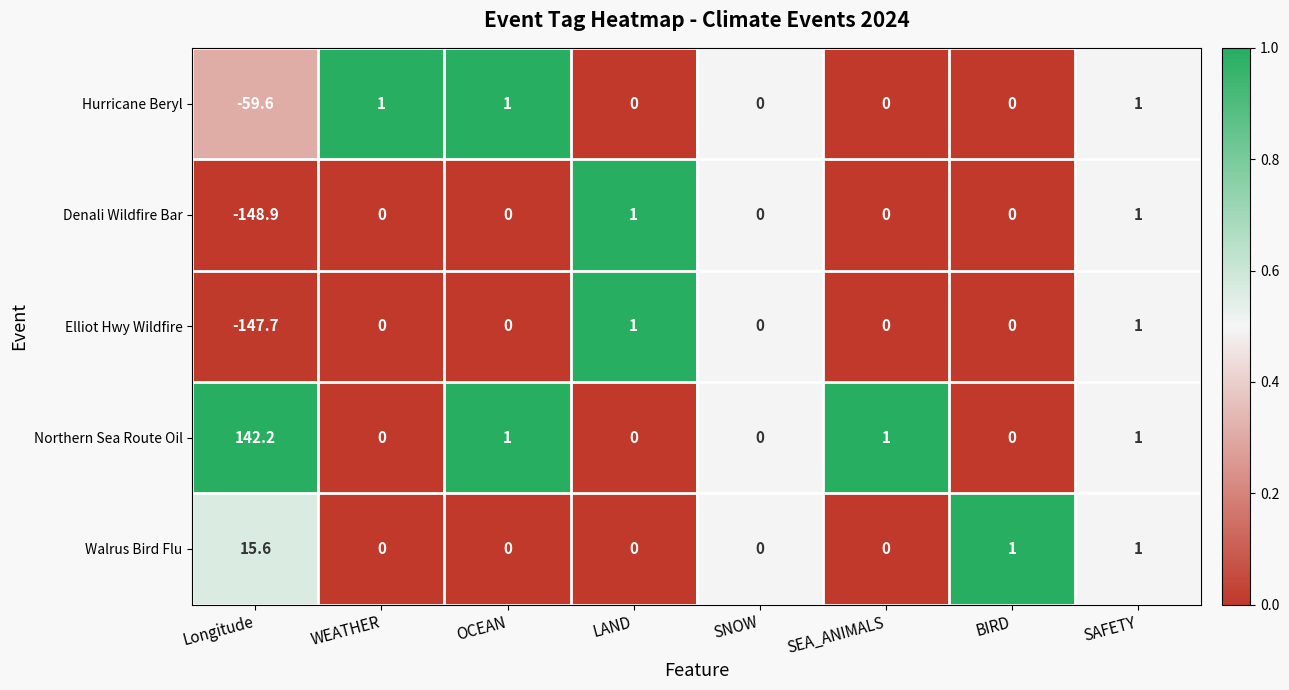

How many series are shown in this chart?

5